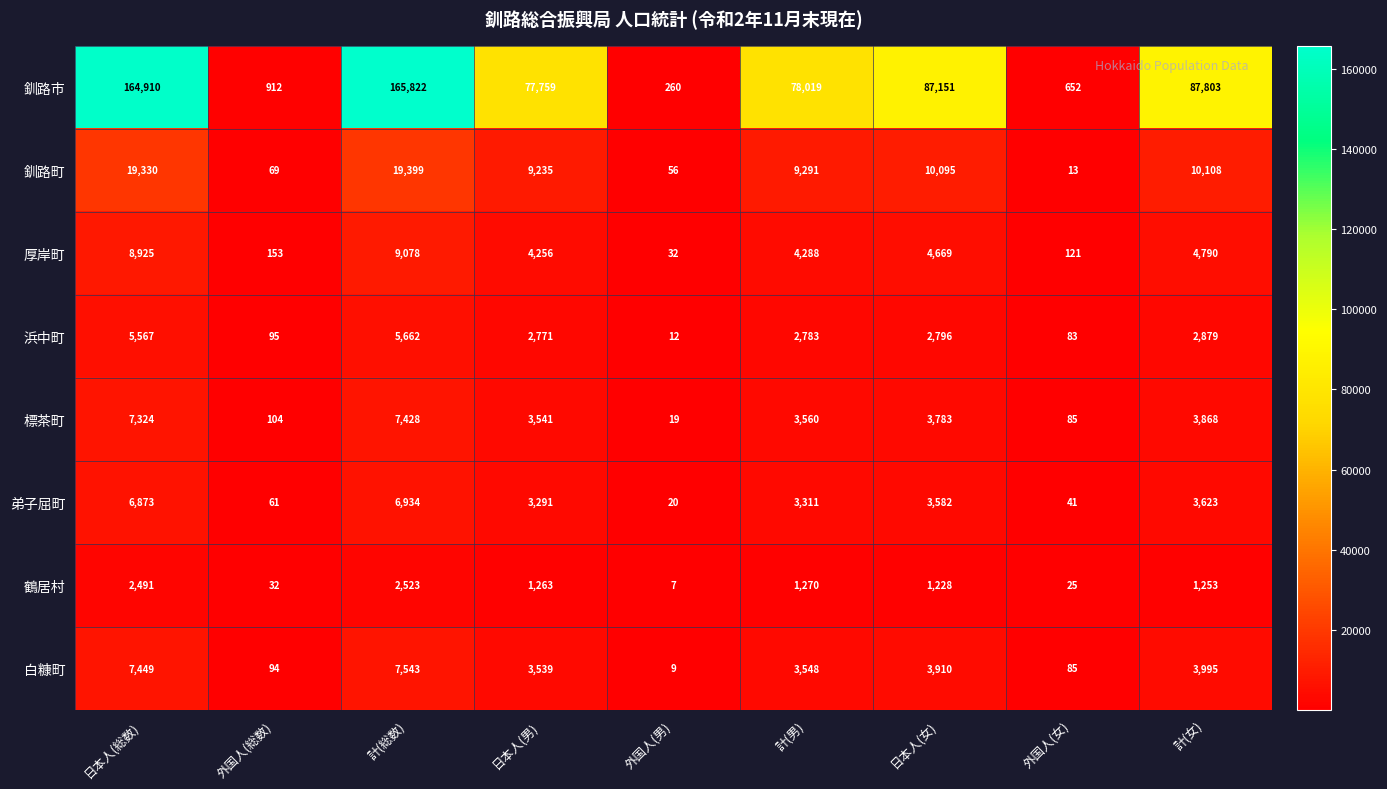

Which series has the widest spread of values?

釧路市